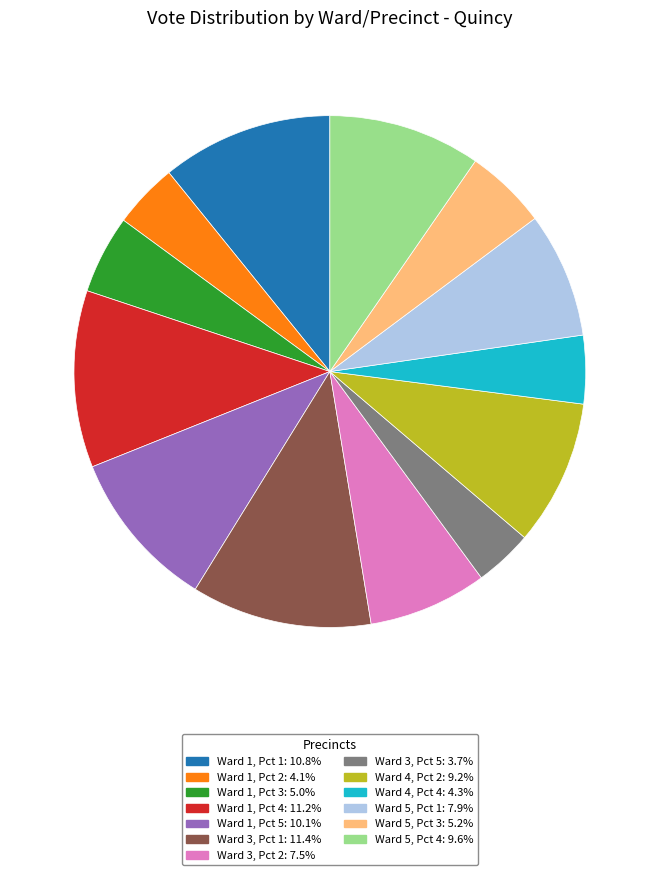

Combined, do Ward 5, Pct 1: 7.9% and Ward 4, Pct 2: 9.2% account for over 50%?

No